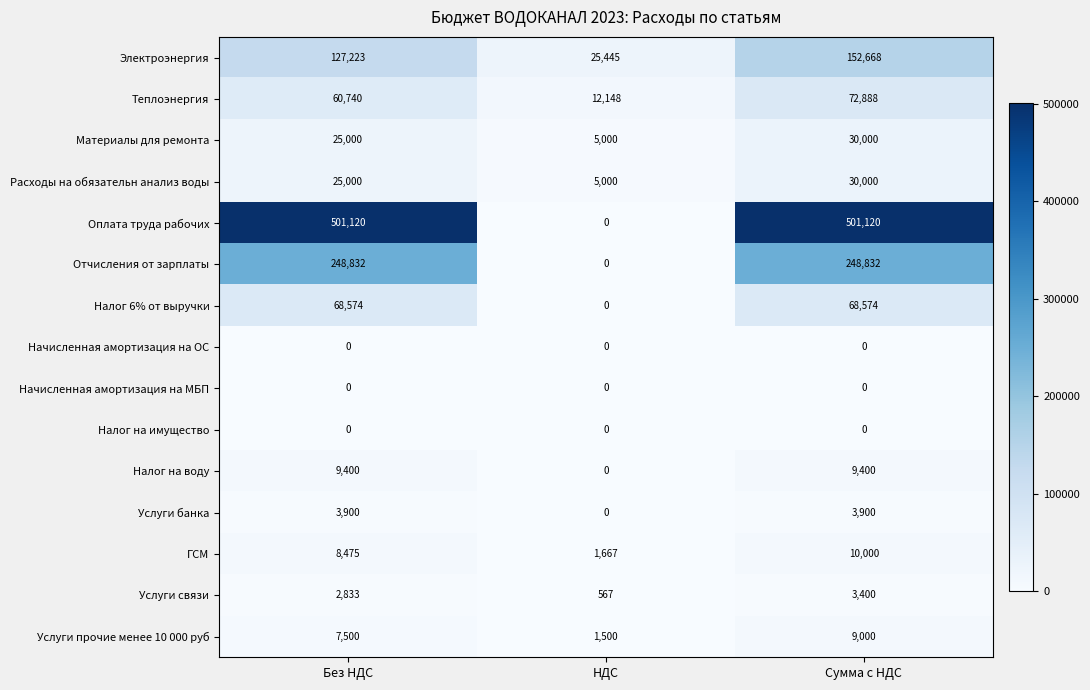

True or false: Налог на имущество has a value of 0 at Сумма с НДС.

True